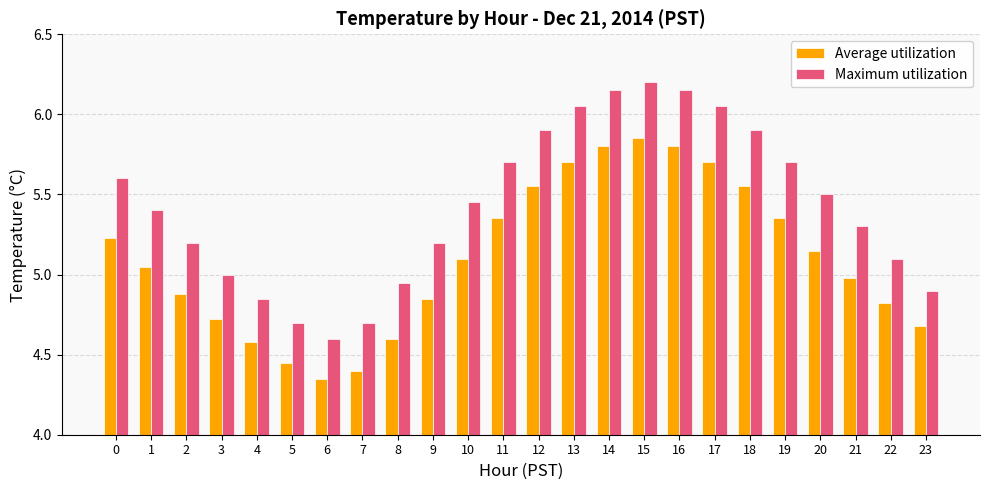

At 2, list the series in order from largest to smallest.

Maximum utilization, Average utilization